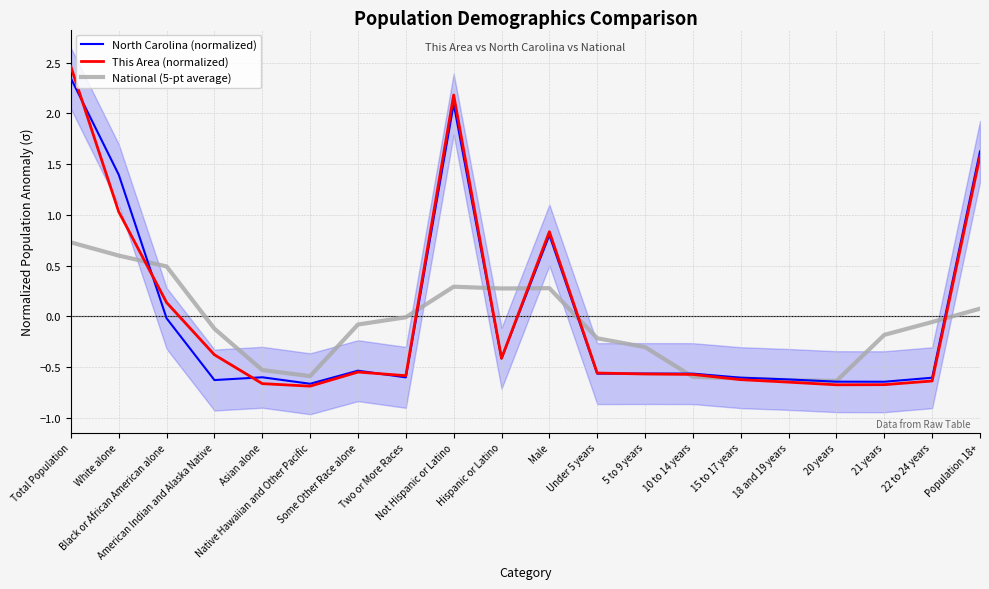

How many data points in National (5-pt average) are less than 0?

13